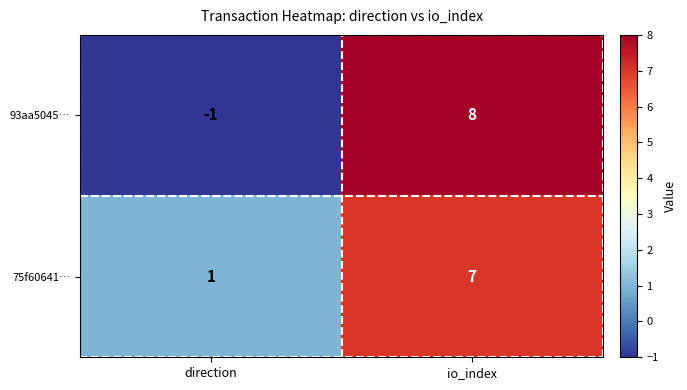

Rank the series at io_index from lowest to highest value.

75f60641…, 93aa5045…